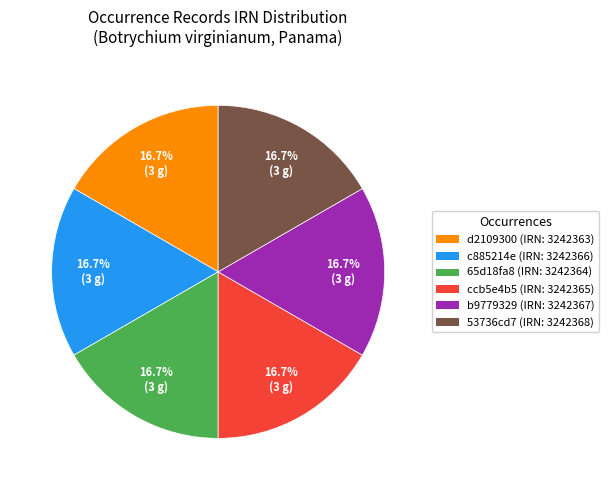

Is there any slice that represents more than half of the pie?

No